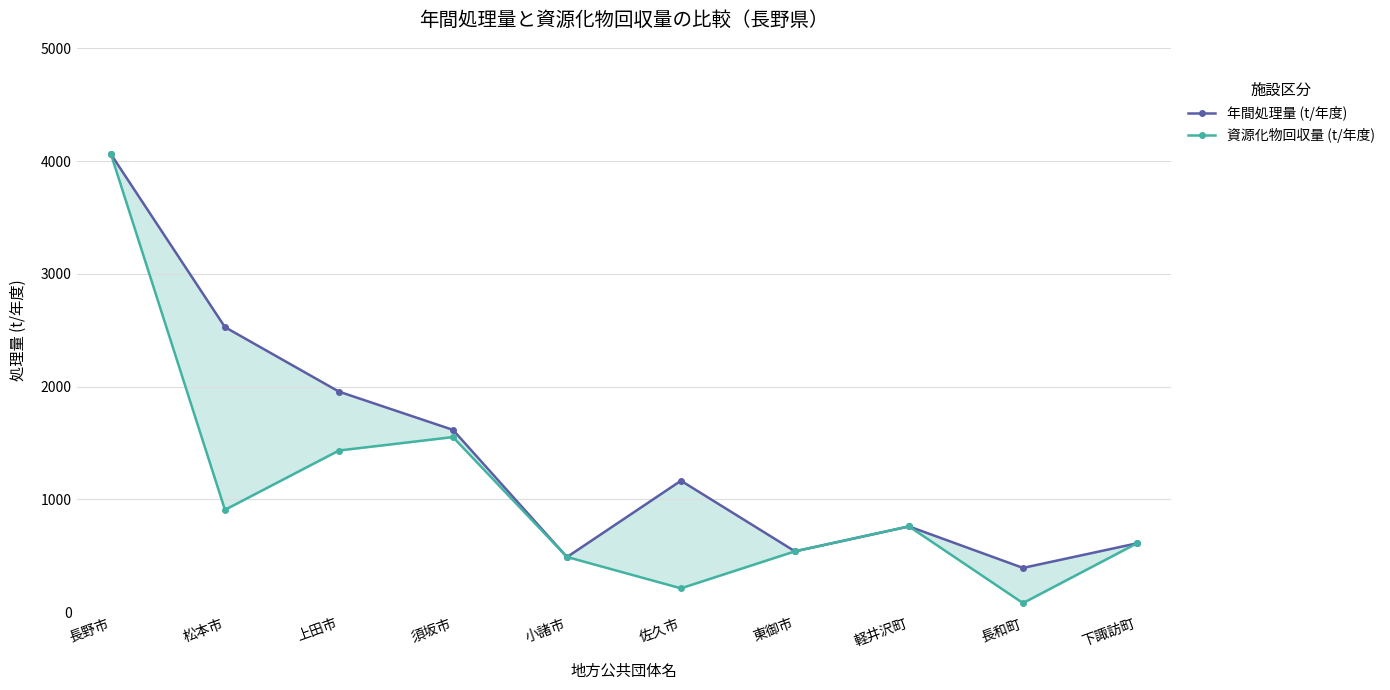

At how many categories does at least one series exceed 2522?

2